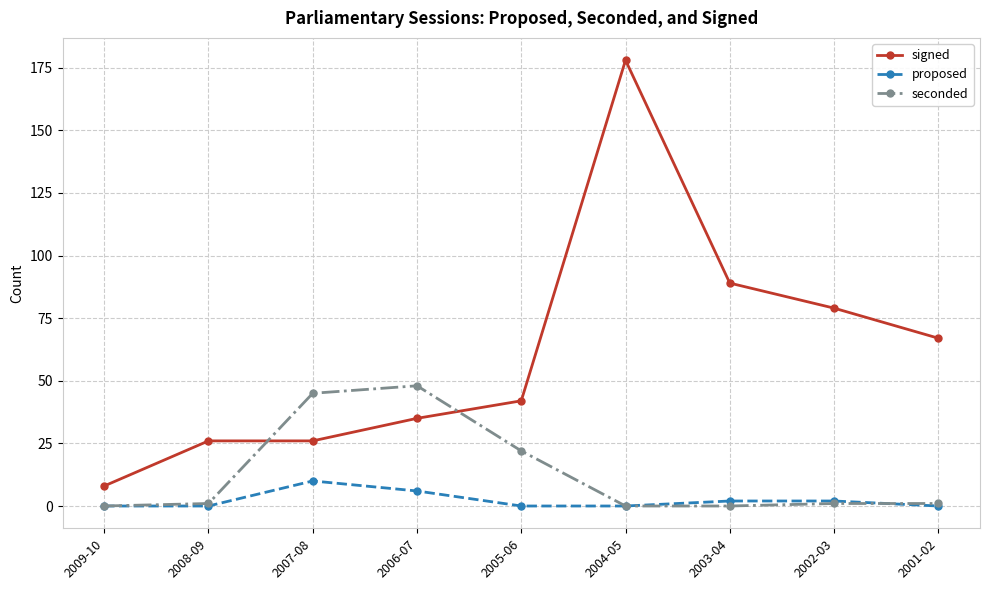

Where is the first local maximum for seconded?

2006-07